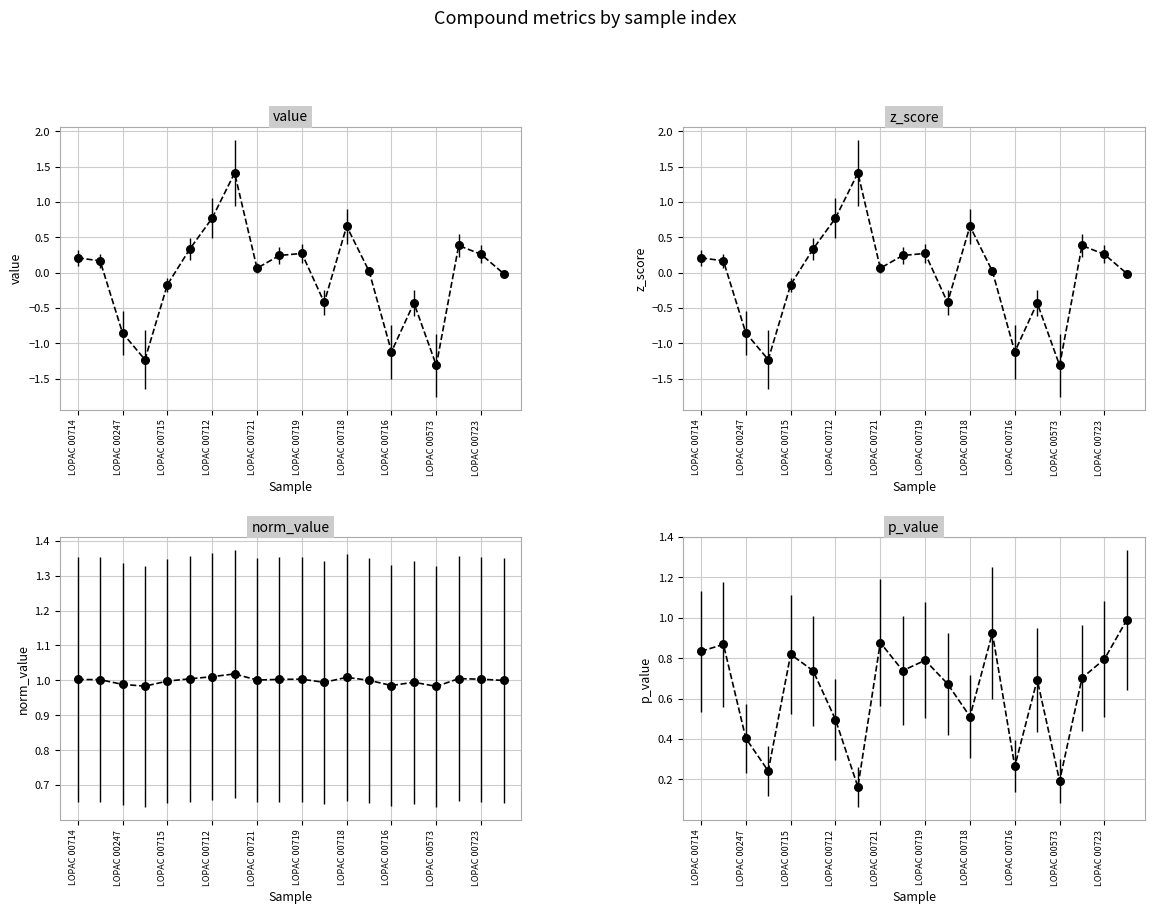

Is the value of value at LOPAC 00247 greater than the value of norm_value at 15?

No